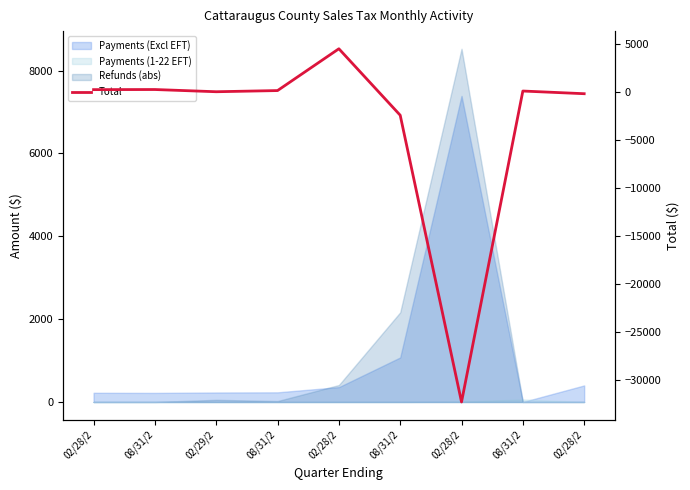

How many points are lower than both their immediate neighbors (excluding endpoints)?

2